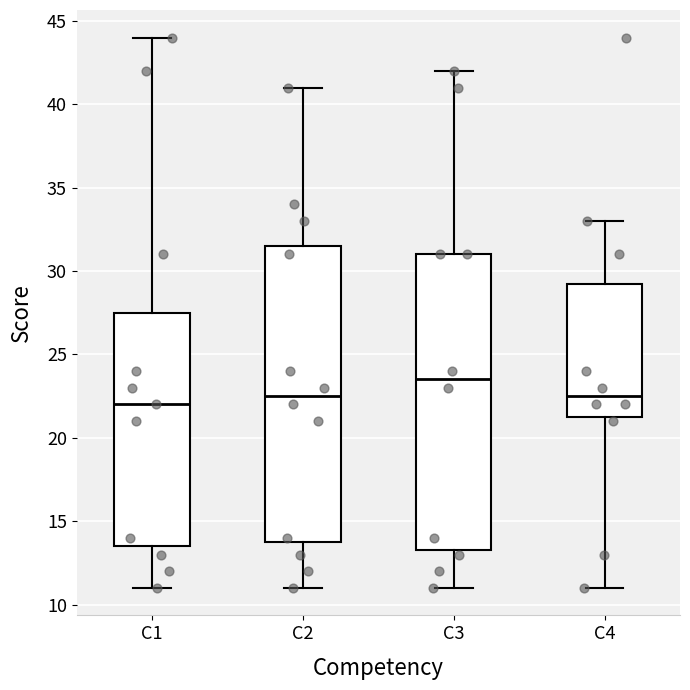

Which box has the lowest median line?

C1